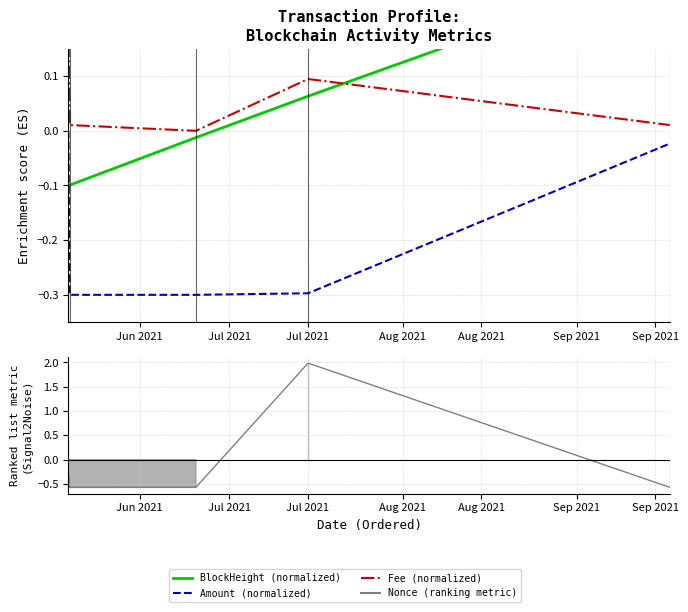

Between Jun 2021 and Aug 2021, which series saw the biggest shift?

BlockHeight (normalized)